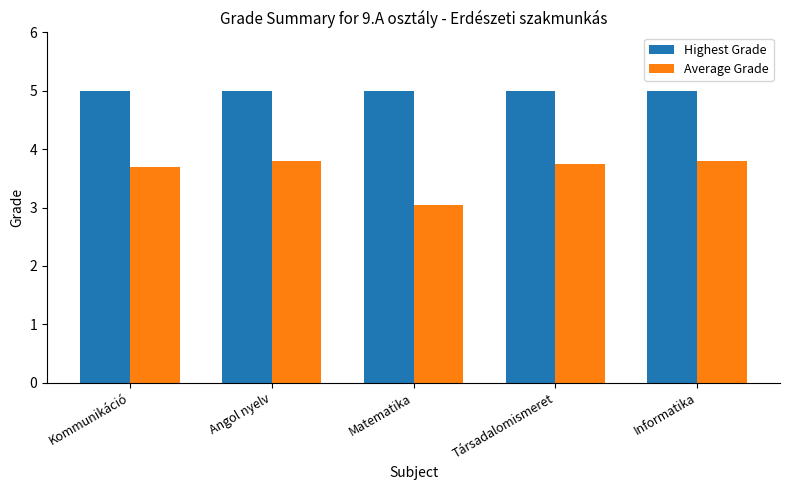

What is the total value across all series at Kommunikáció?

8.7